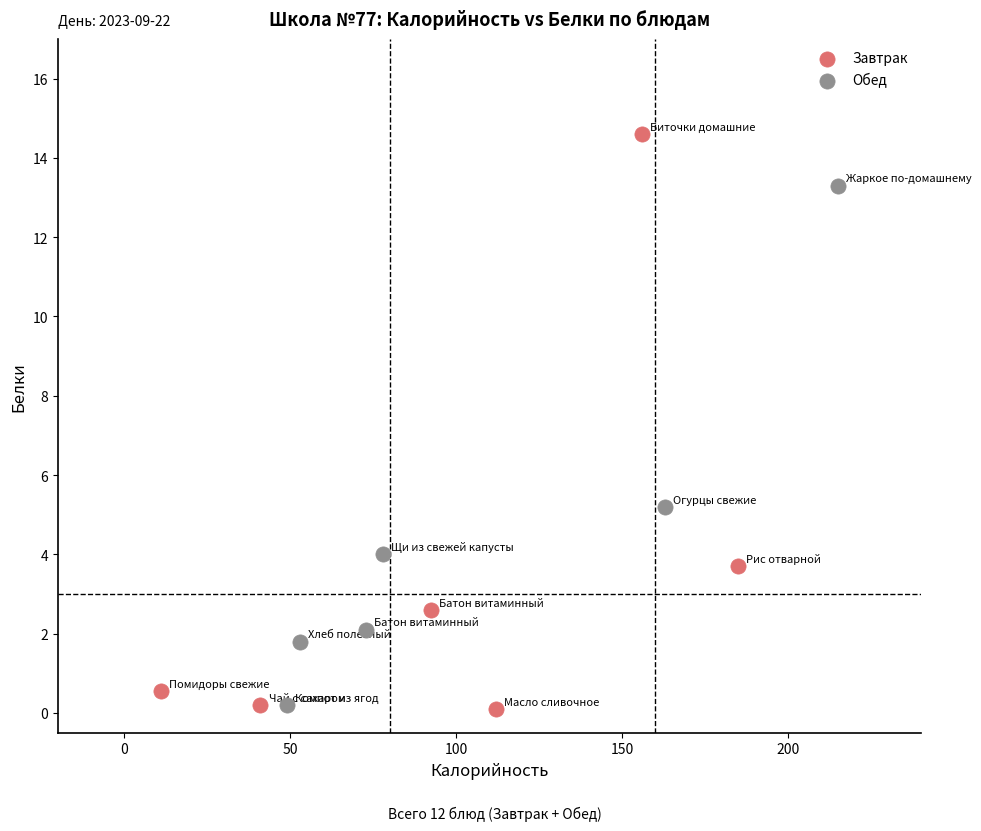

Which series contains the highest Y value?

Завтрак